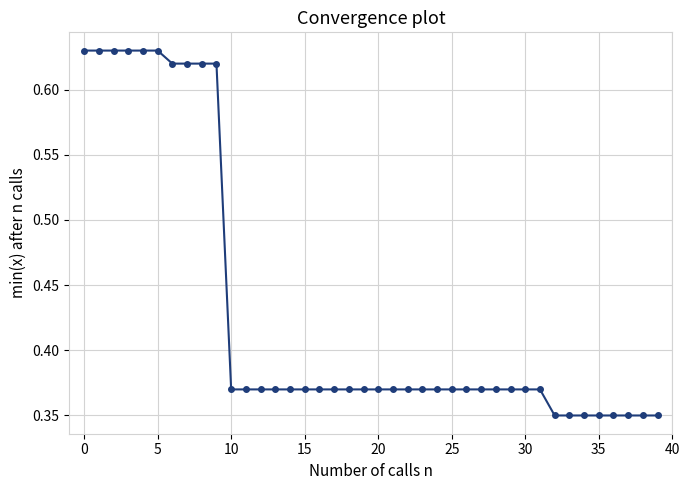

Count the values in the range 0 to 1.

40